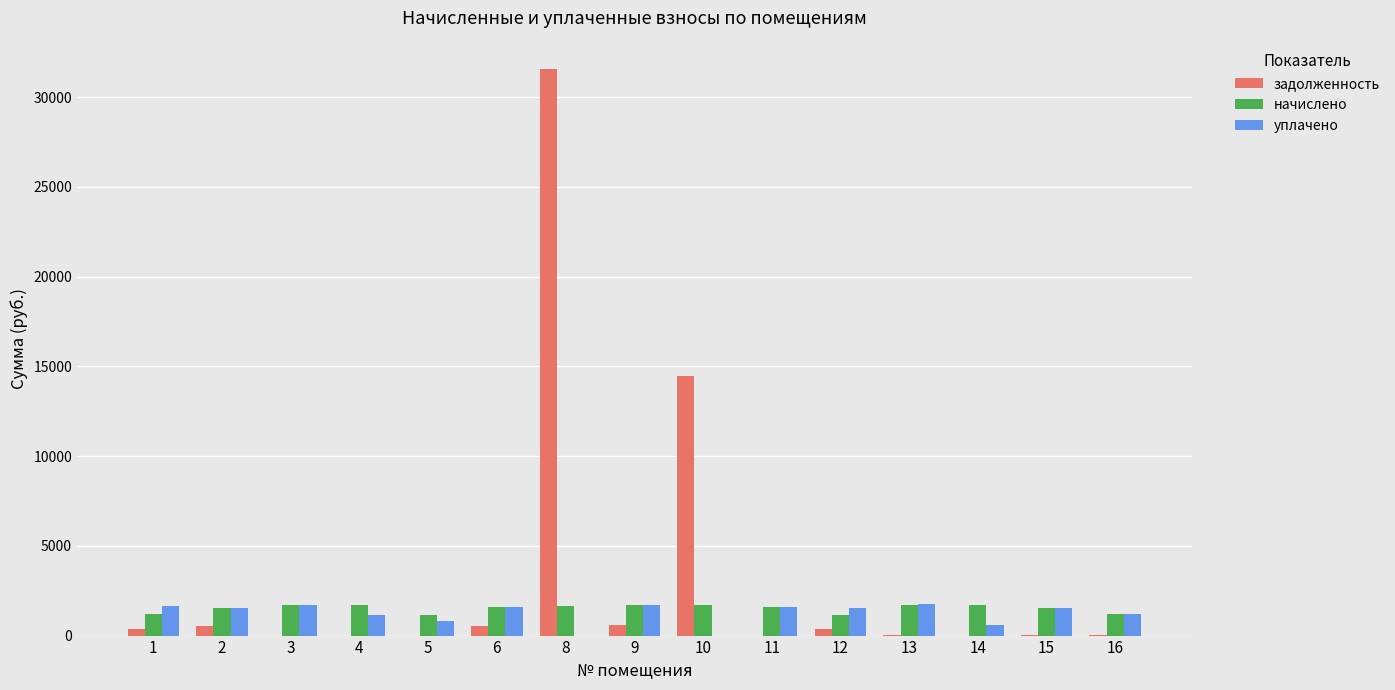

What is the greatest value displayed?

31563.8